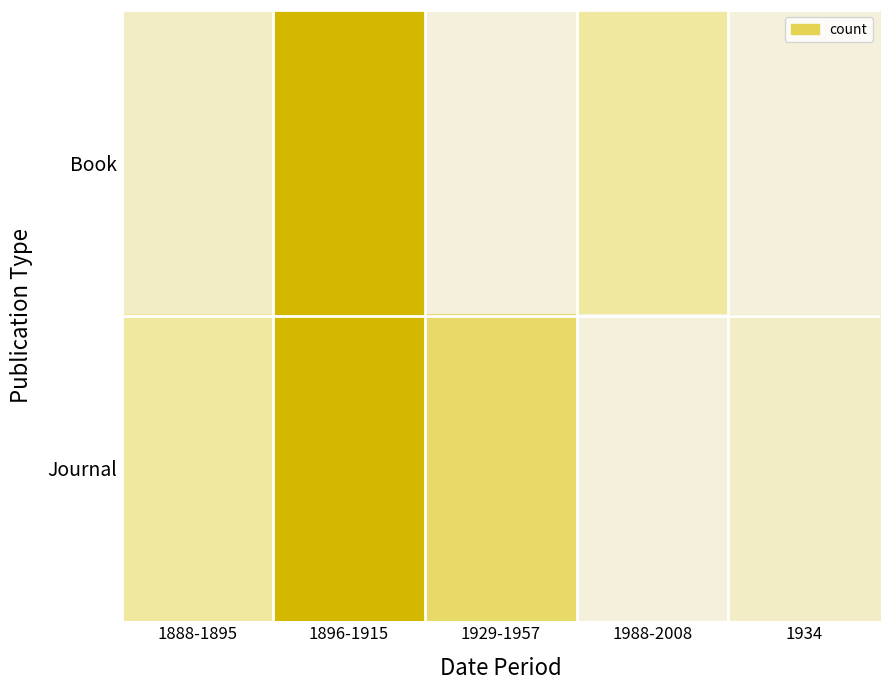

Which has a higher value, 1888-1895 or 1934?

1888-1895